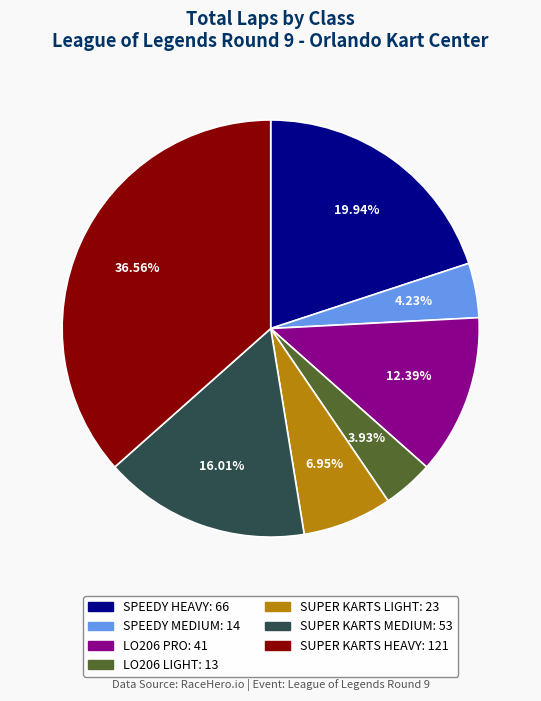

Is there any slice that represents more than half of the pie?

No